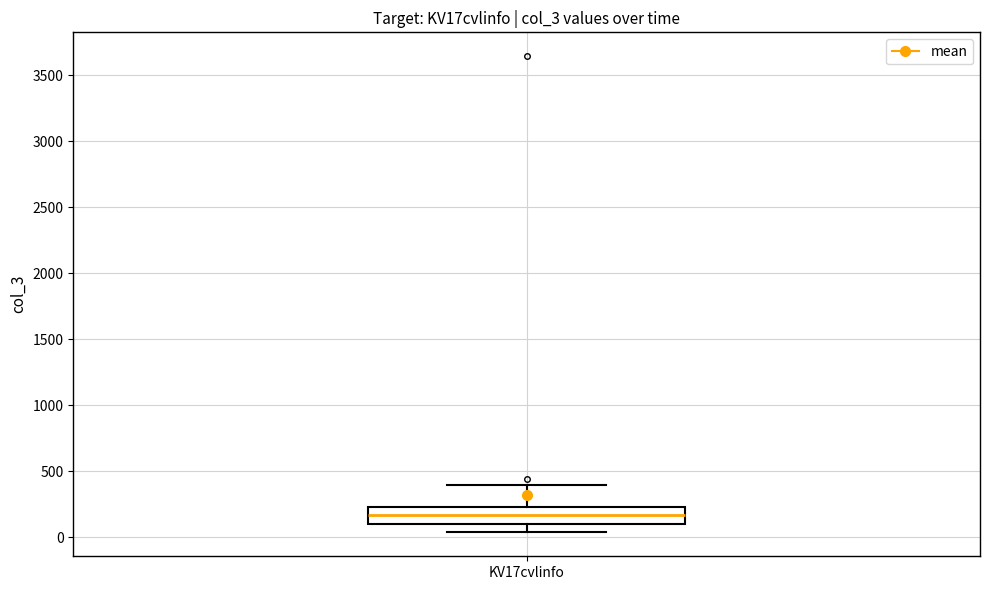

Where does the upper whisker of the box for KV17cvlinfo end on the y-axis? The values are not printed on the chart, so give them approximately, as read against the axis.

400